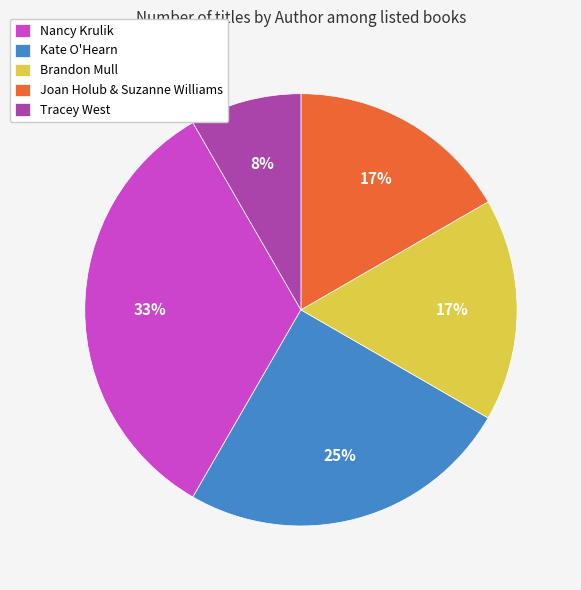

How many segments does this pie chart have?

5